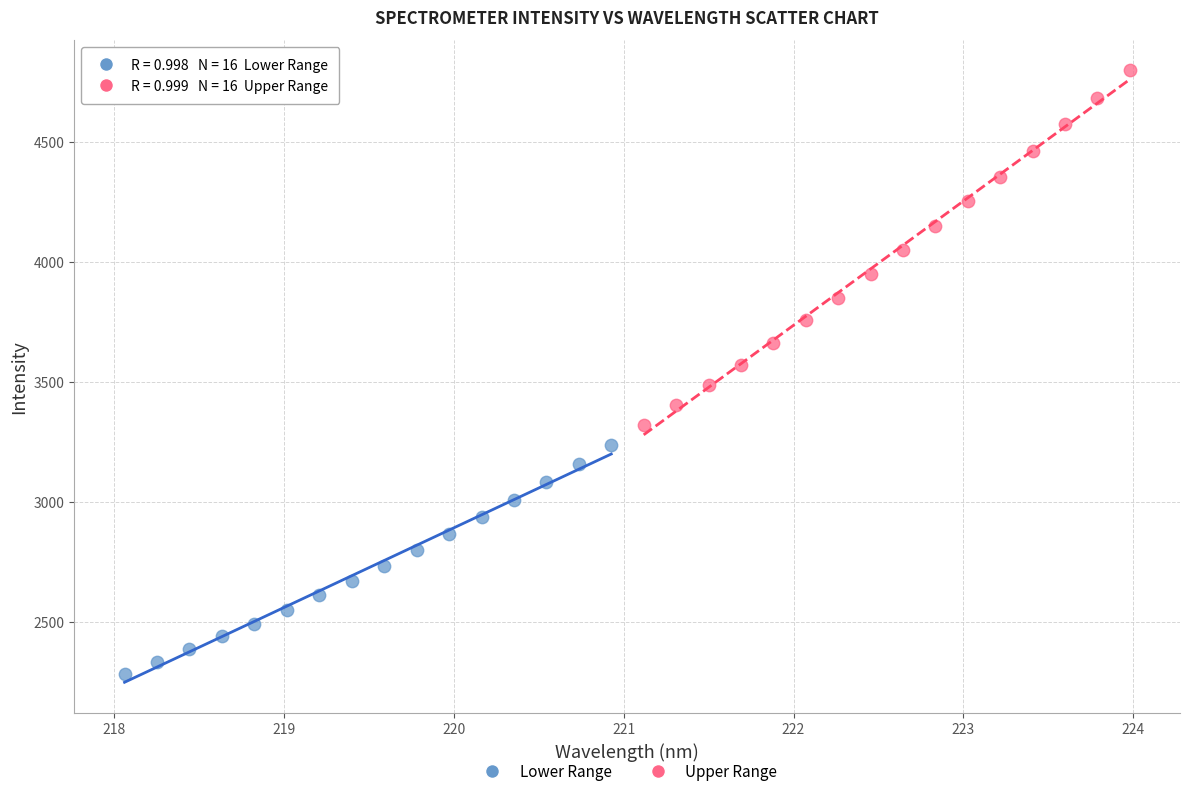

Which series reaches the maximum Y coordinate?

Upper Range